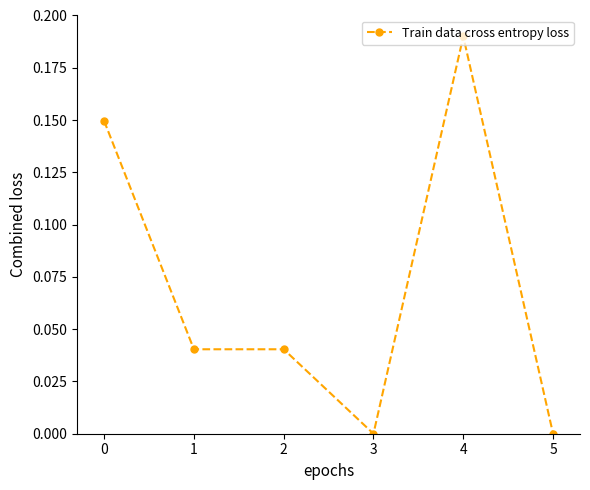

Which has a higher value, 4 or 1?

4